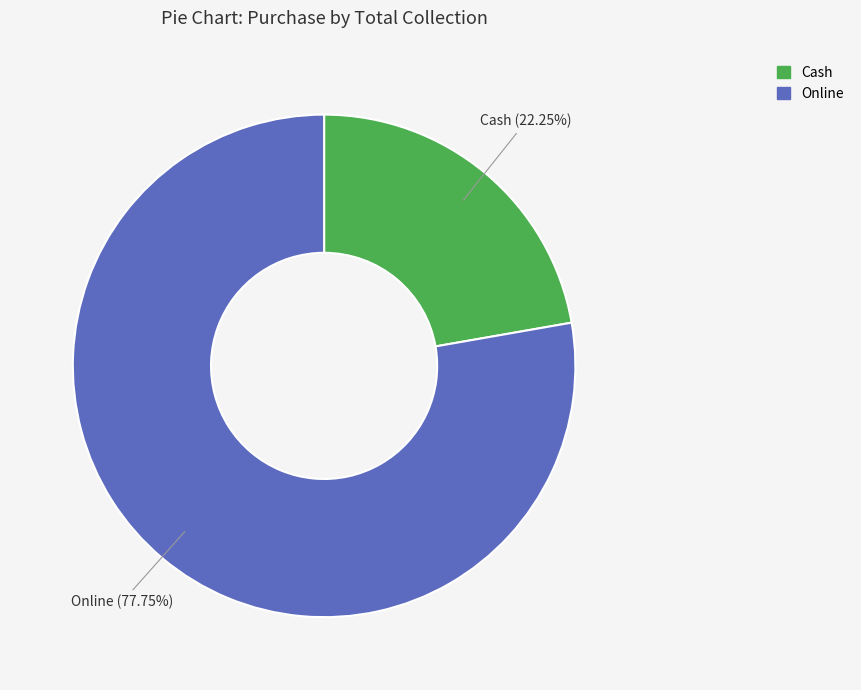

What is the majority slice?

Online